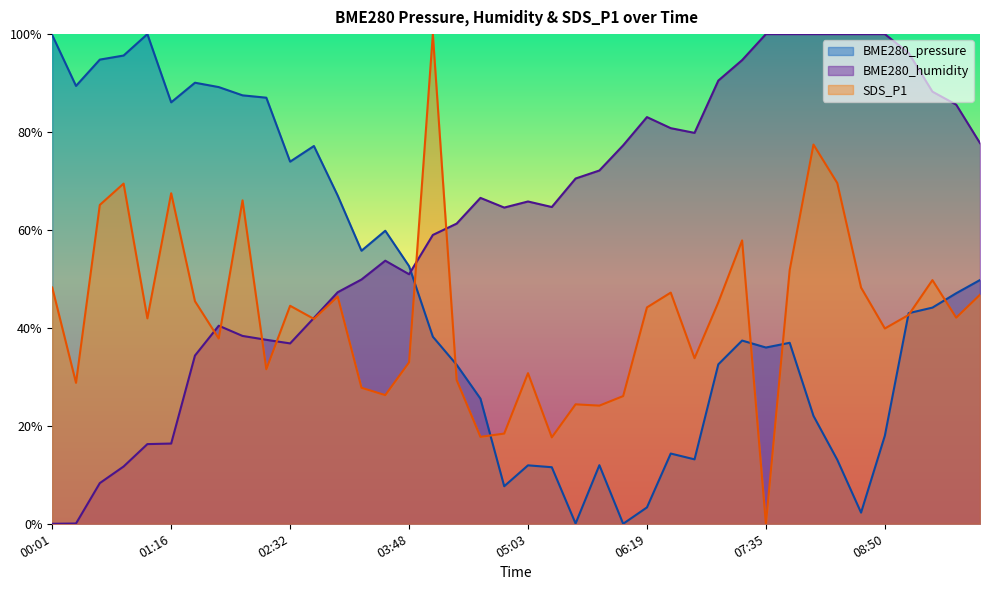

Where do SDS_P1 and BME280_pressure first cross each other?

03:48 and 04:03